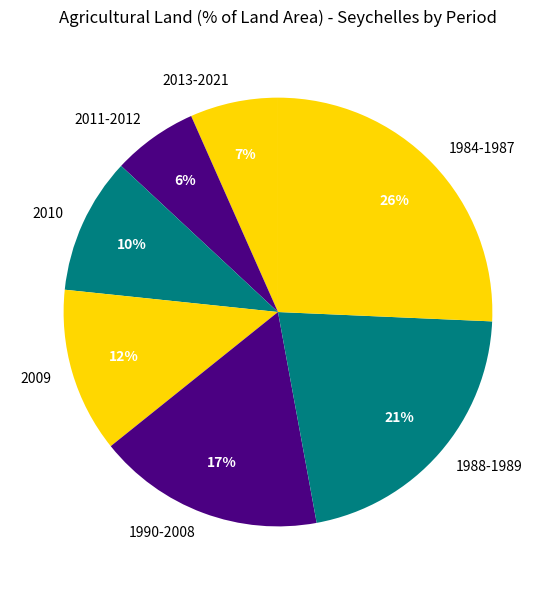

Between 1990-2008 and 1984-1987, which is larger?

1984-1987